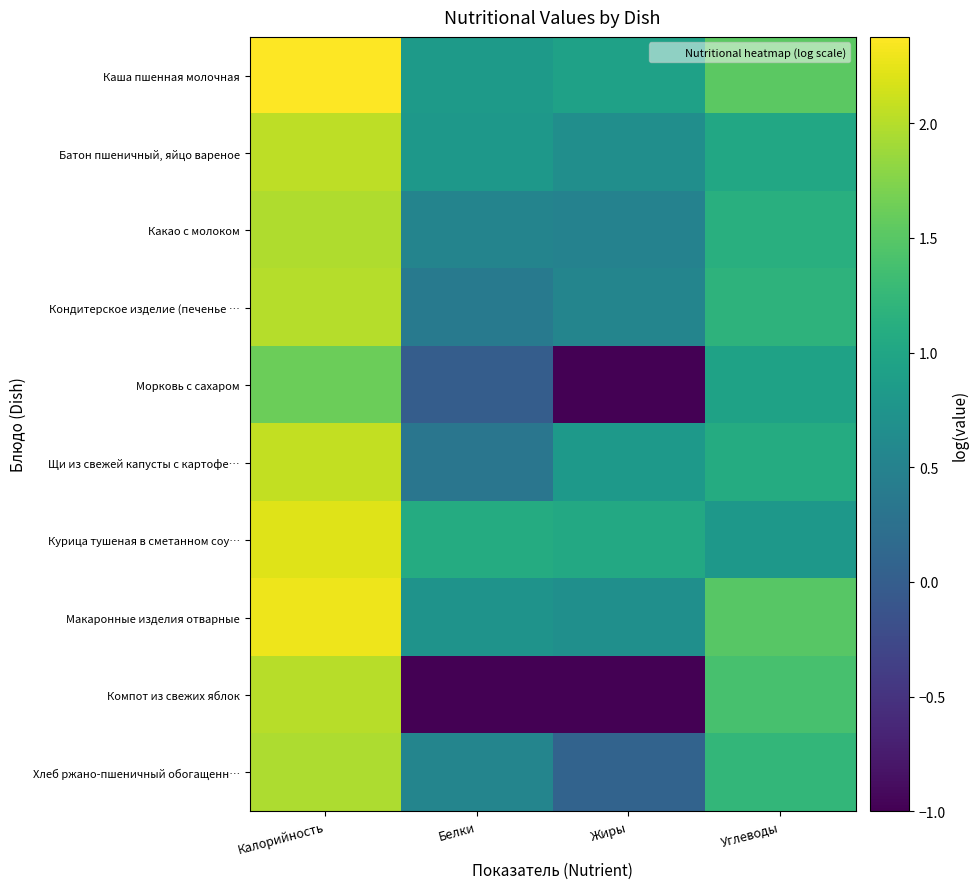

What is the spread (max minus min) of values at Жиры?

2.0